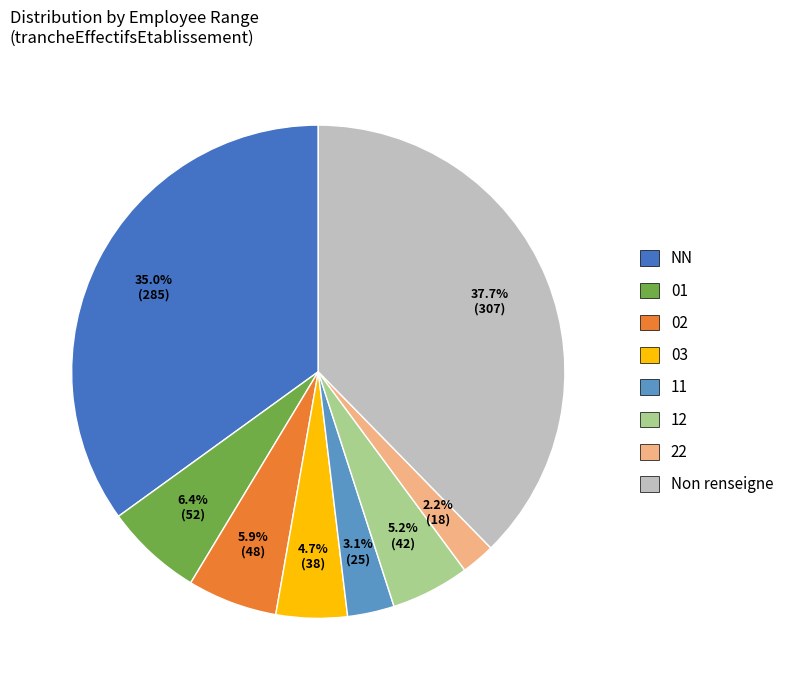

Which slice is the smallest?

22